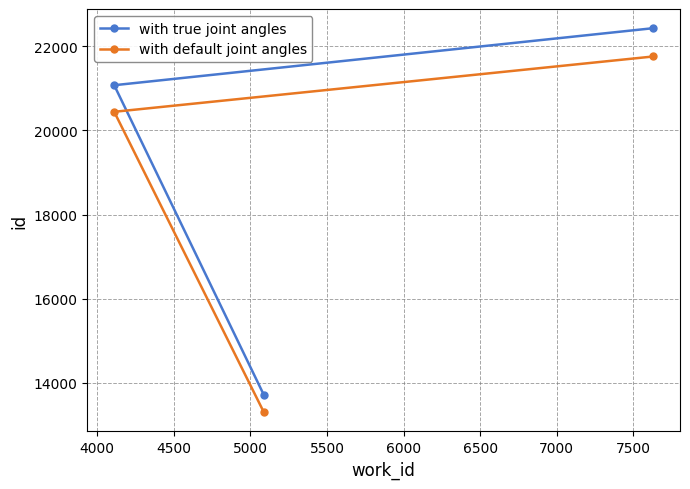

How many data points in with default joint angles are less than 20442?

1